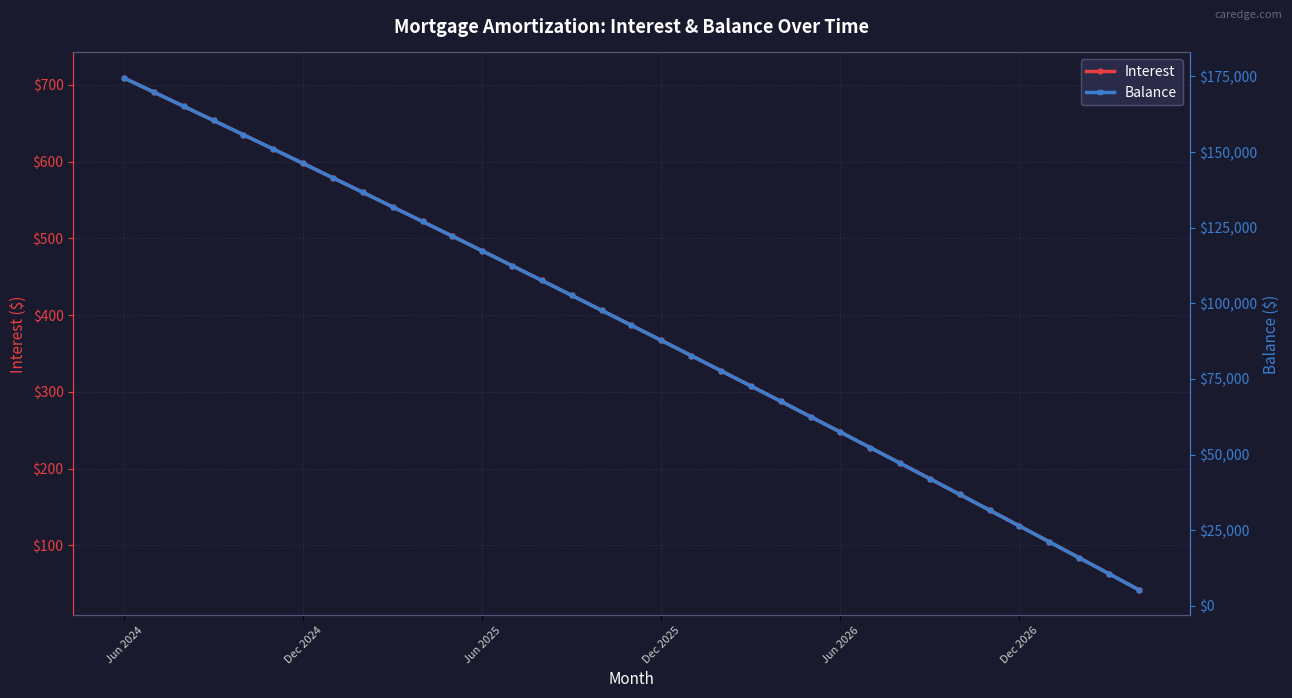

What is the difference between the second highest and minimum values in the Balance series?

164485.0